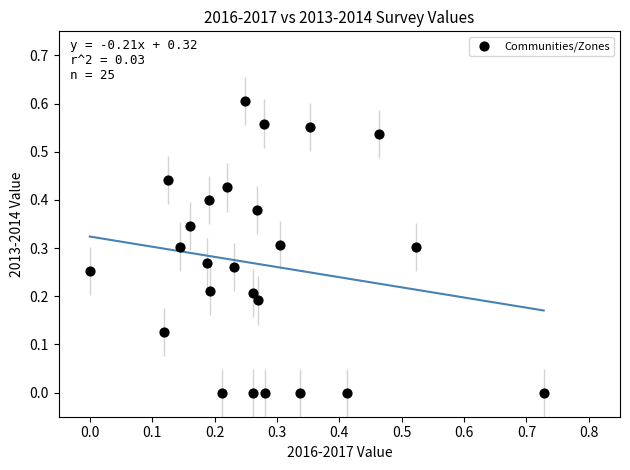

What is the range of X values (max minus min)?

0.7